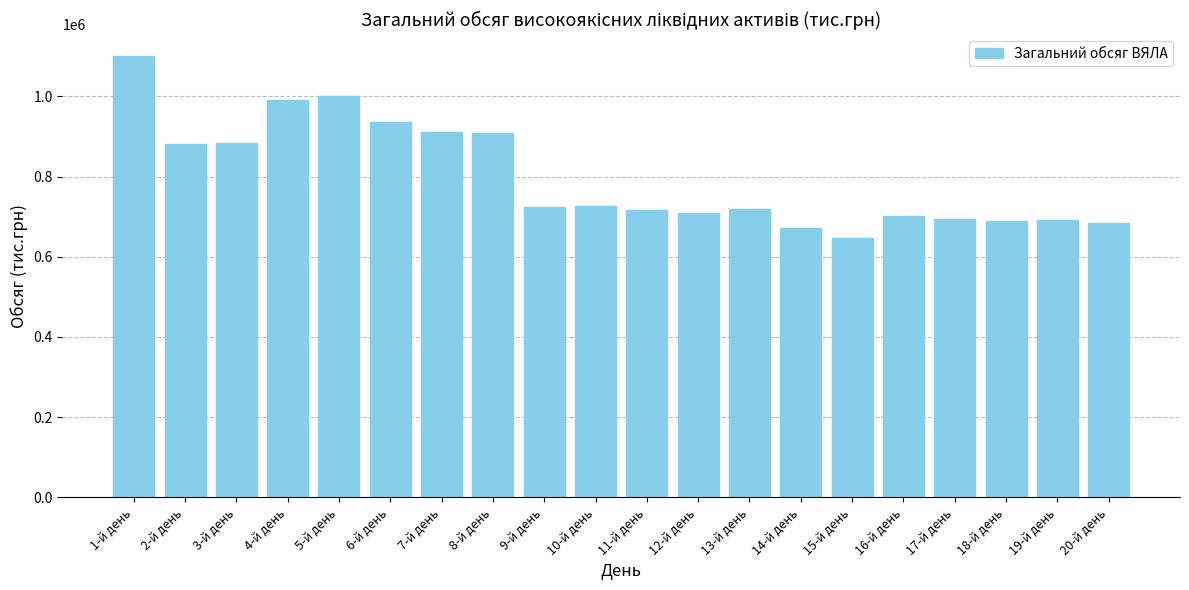

What is the sum of all values?

15991262.7